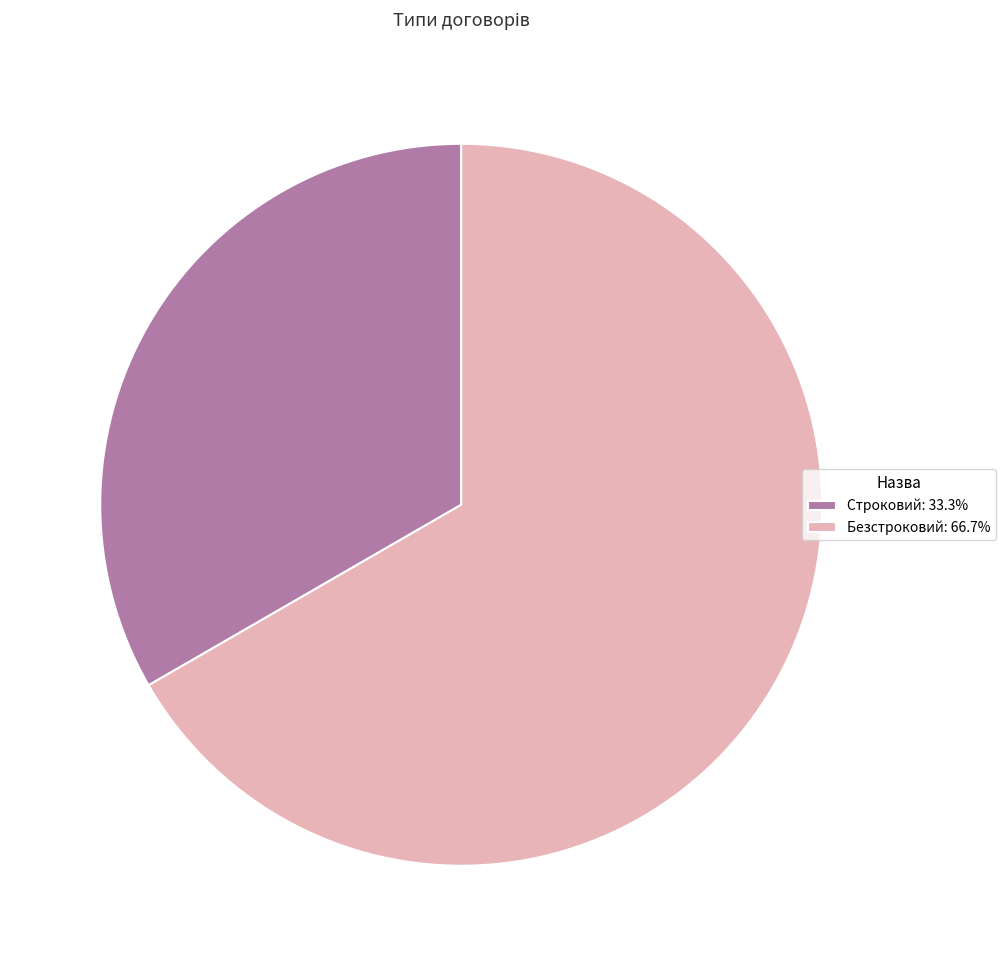

Rank the categories by value from highest to lowest.

Безстроковий, Строковий